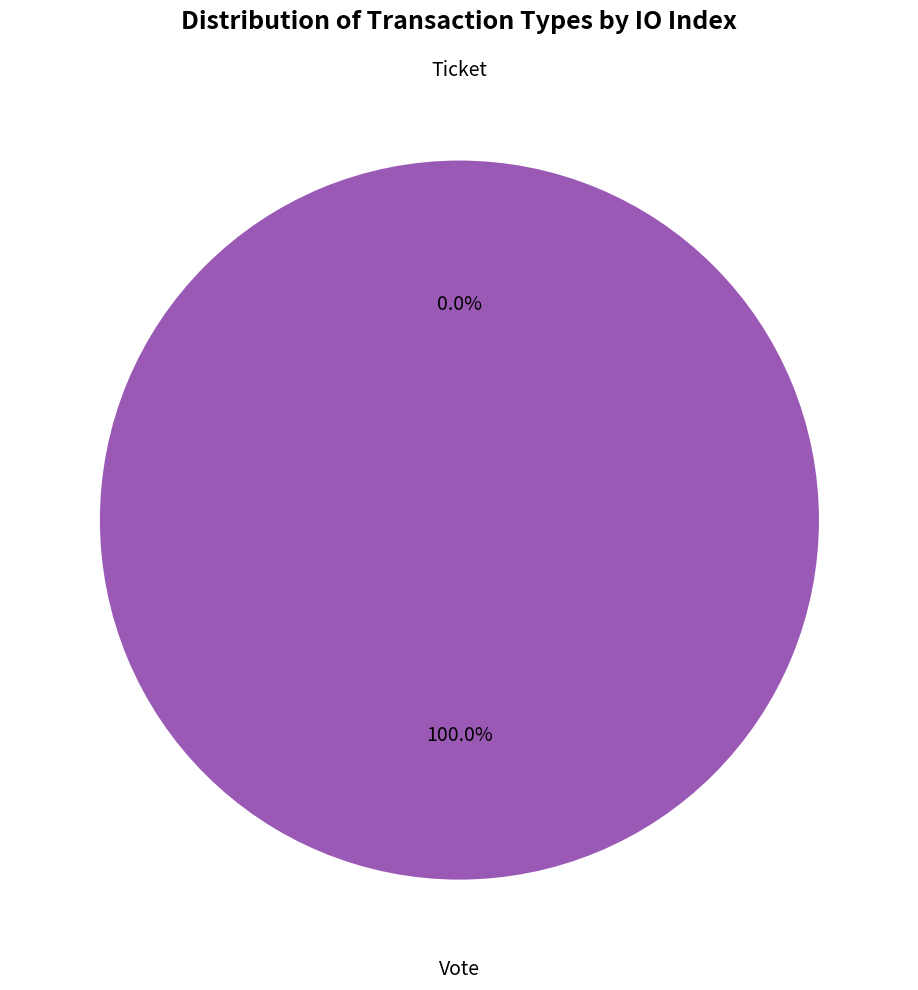

Rank the categories by value from highest to lowest.

Vote, Ticket